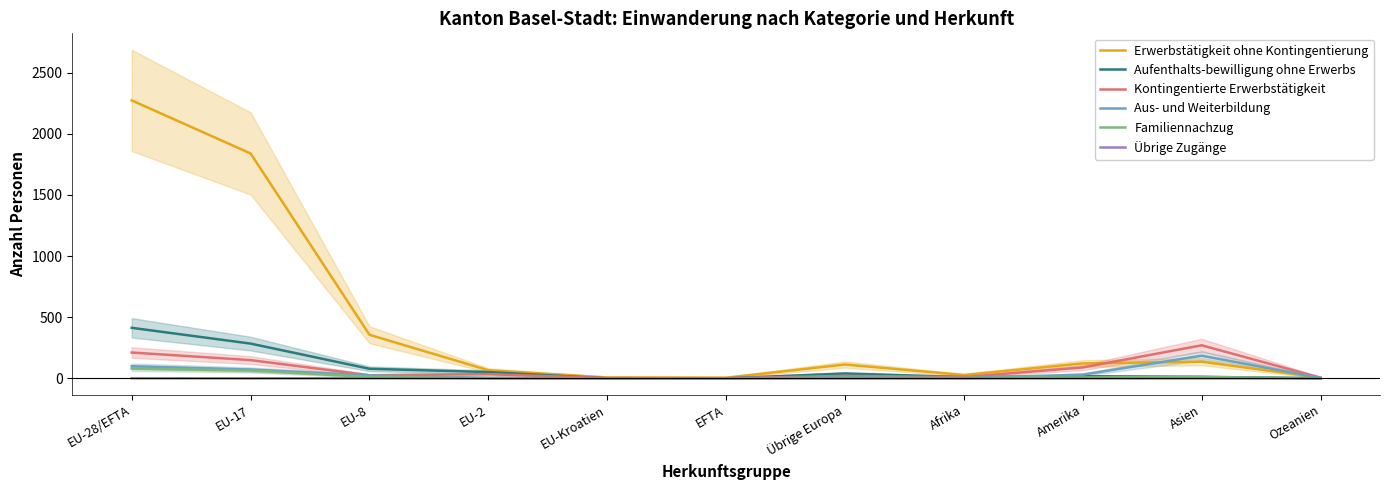

How many interior local valleys does the Aus- und Weiterbildung series have?

1